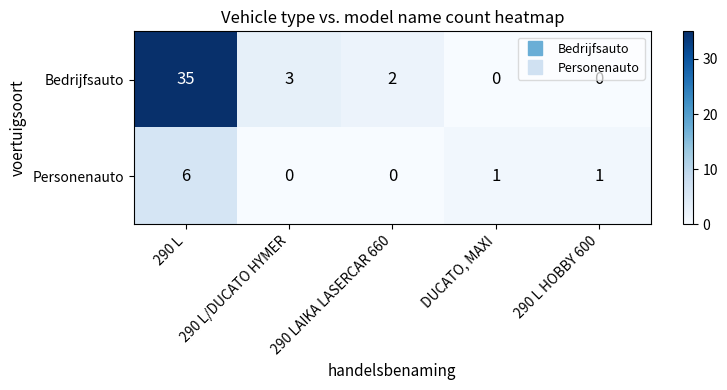

Which label corresponds to the largest value in the chart?

290 L